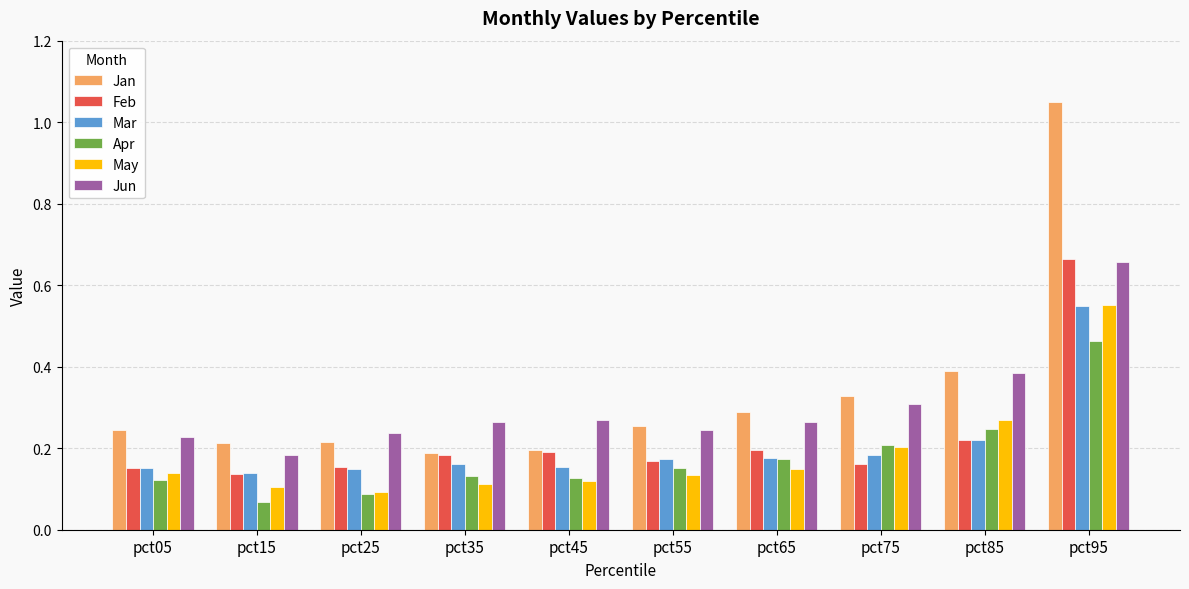

What is the difference between the maximum and minimum values in the Jan series?

0.9